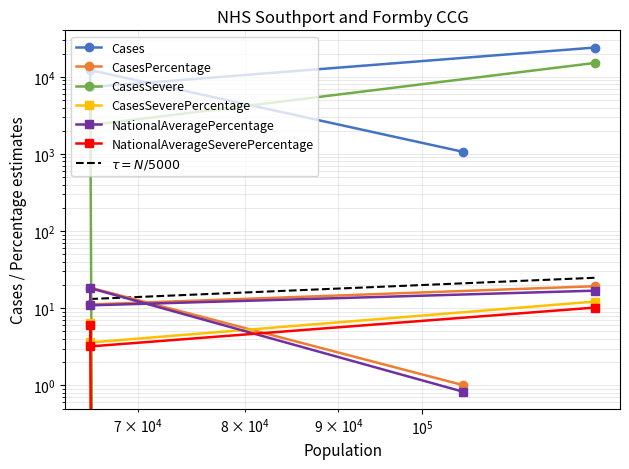

True or false: NationalAveragePercentage and CasesSeverePercentage cross at least once.

False